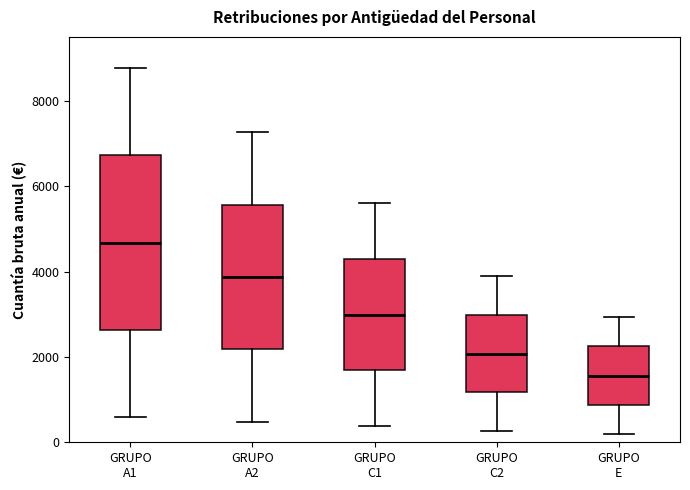

Where does the median line of the box for GRUPO E sit on the y-axis? The values are not printed on the chart, so give them approximately, as read against the axis.

1600